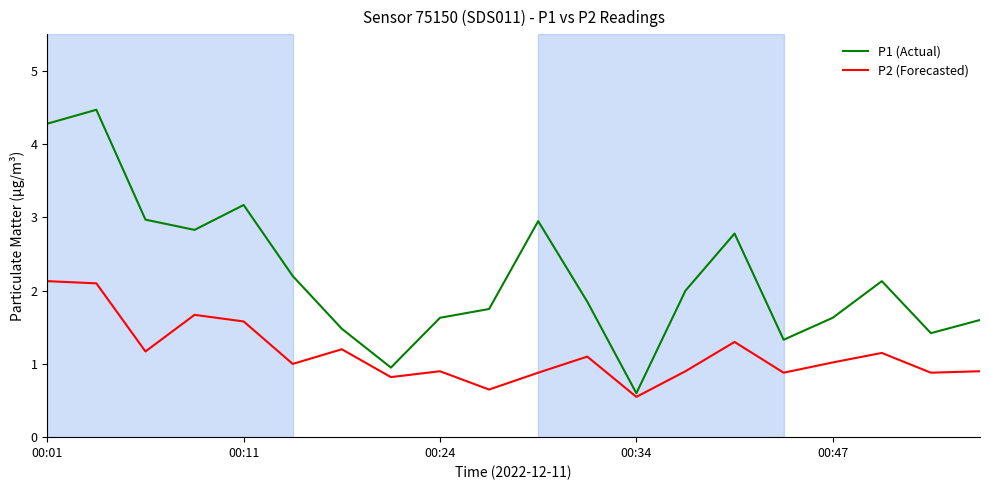

What is the greatest value displayed?

4.5